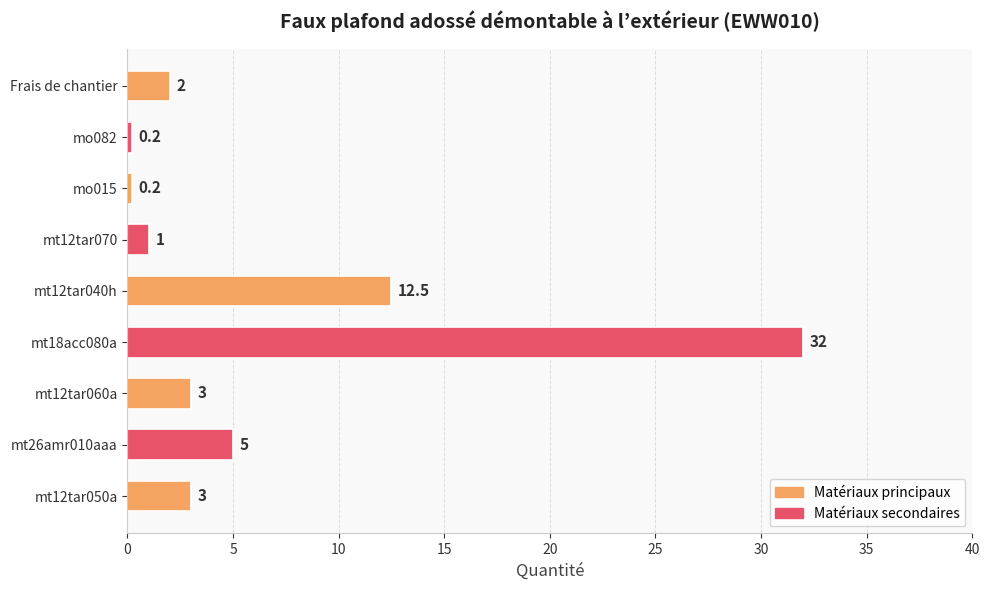

Which has a higher value, mt12tar070 or mo015?

mt12tar070